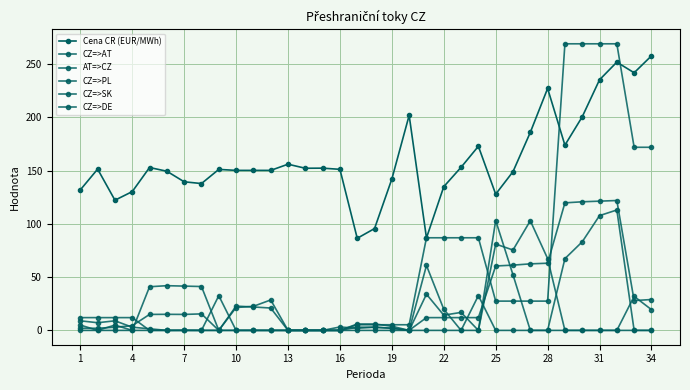

True or false: AT=>CZ has more than 2 points higher than both neighbors.

False